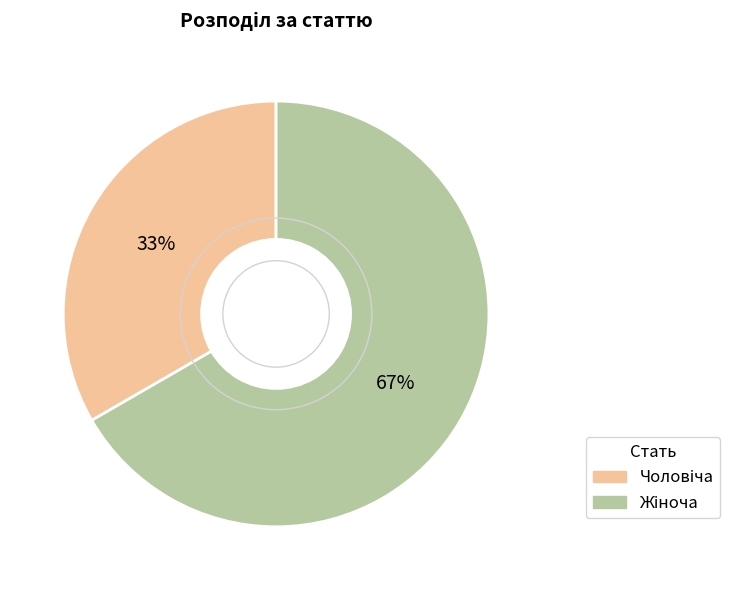

Is there any slice that represents more than half of the pie?

Yes